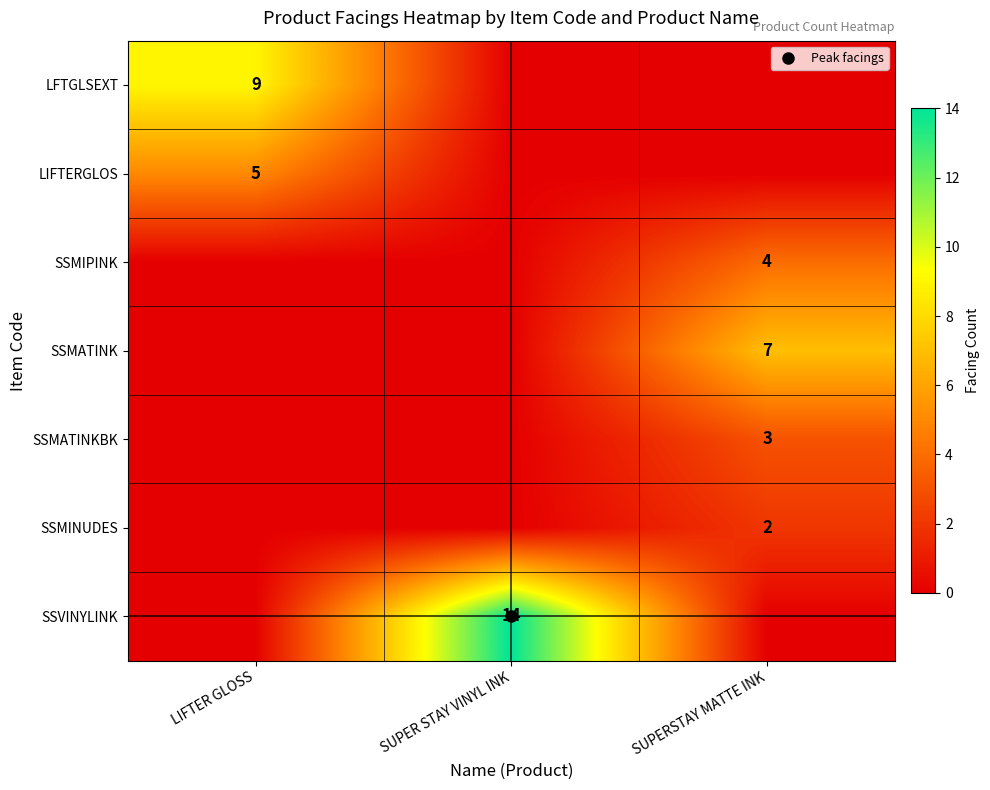

How many series are shown in this chart?

7